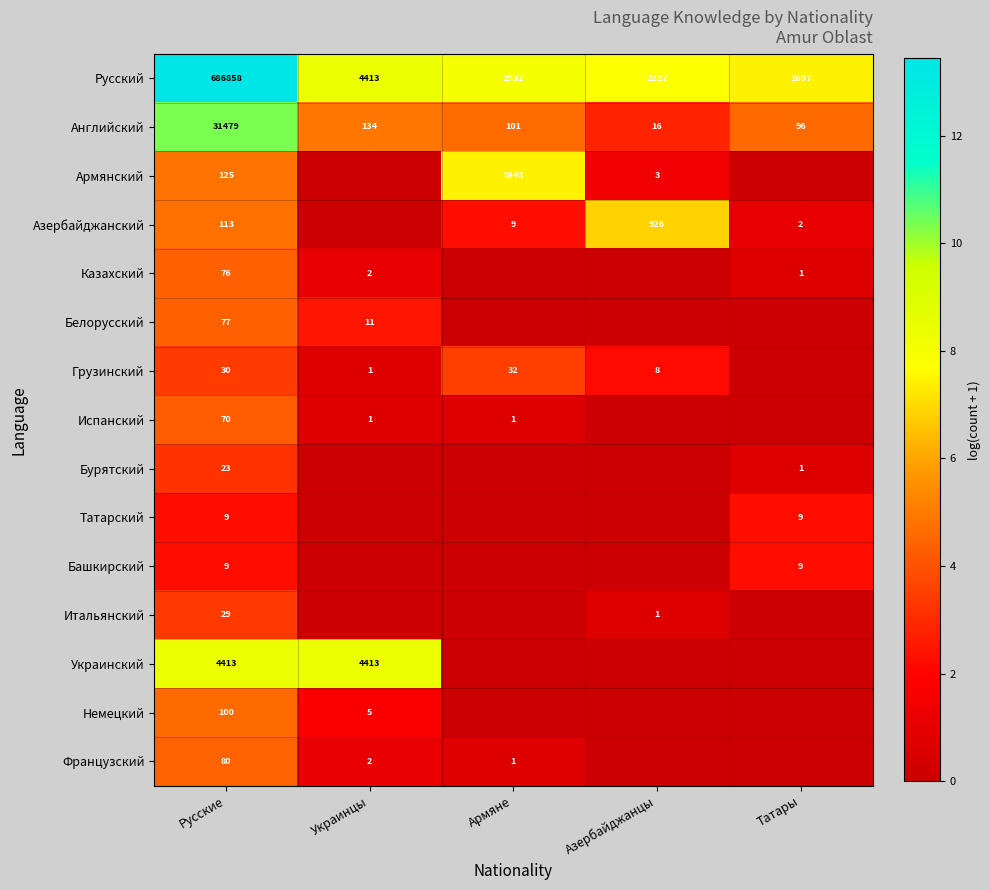

How many categories are shown in the chart?

5